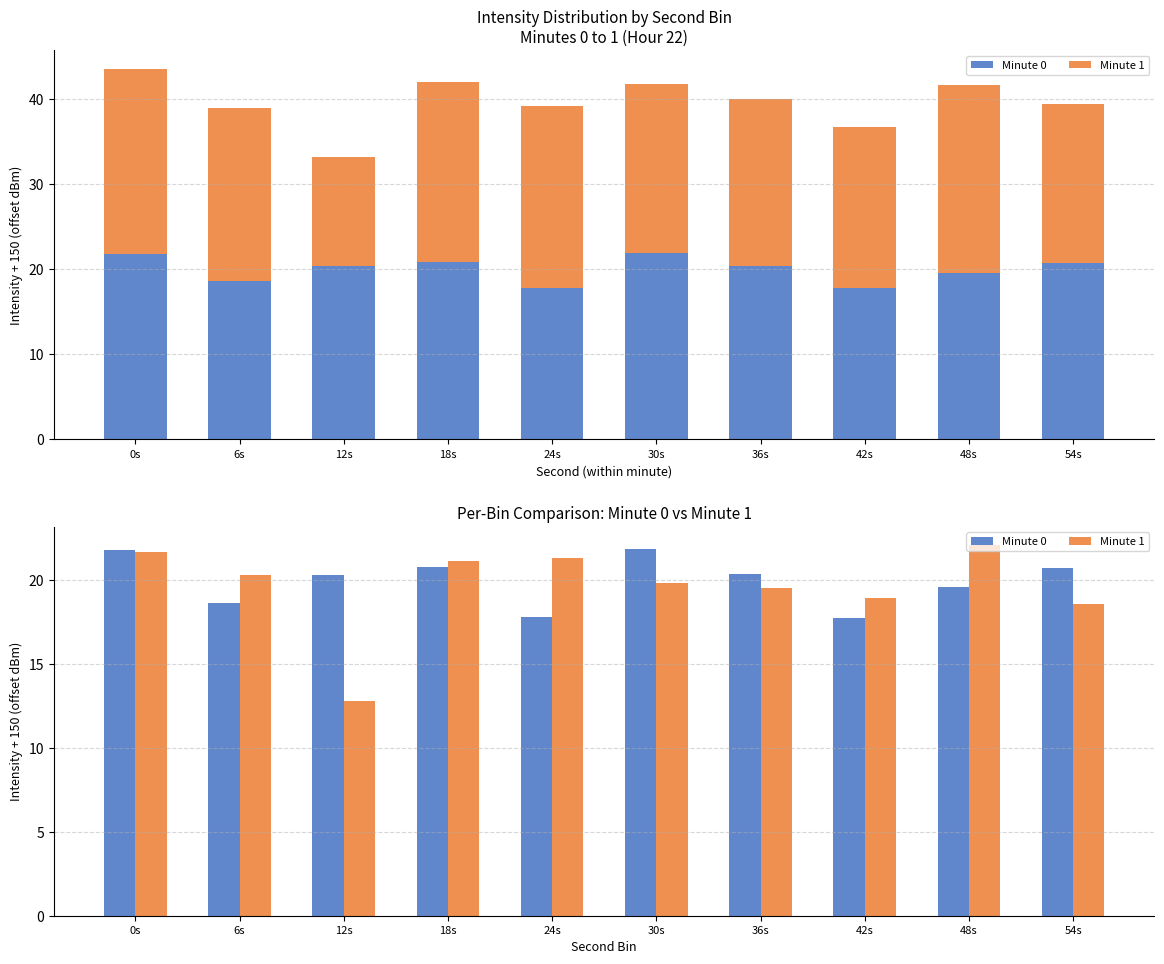

What is the label of the 1st bar from the left?

0s